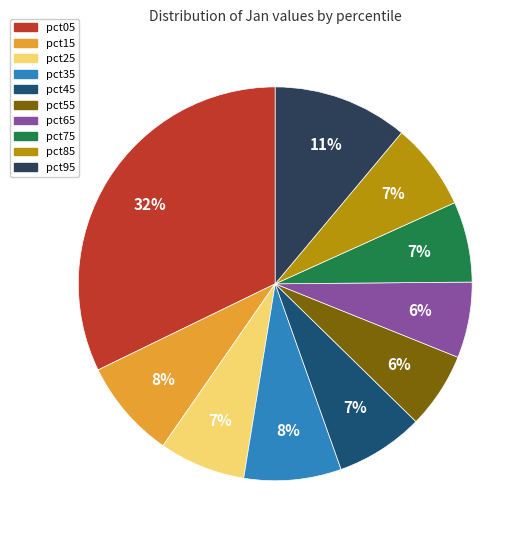

What is the largest slice in the pie chart?

pct05